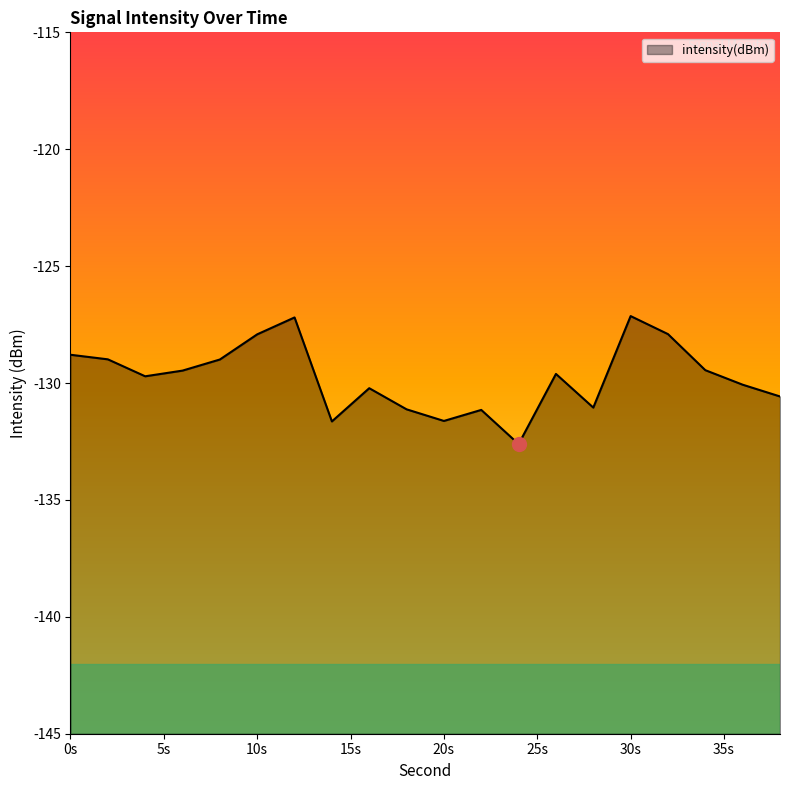

What is the difference between the maximum and minimum values?

5.5